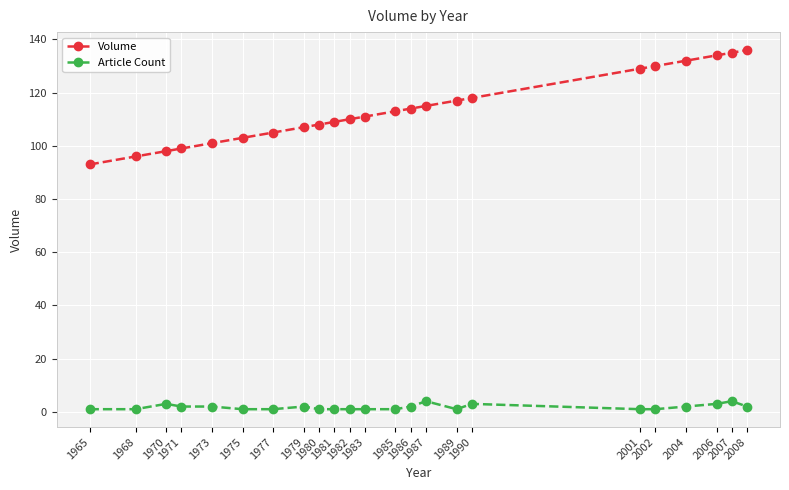

Rank the series at 1986 from highest to lowest value.

Volume, Article Count